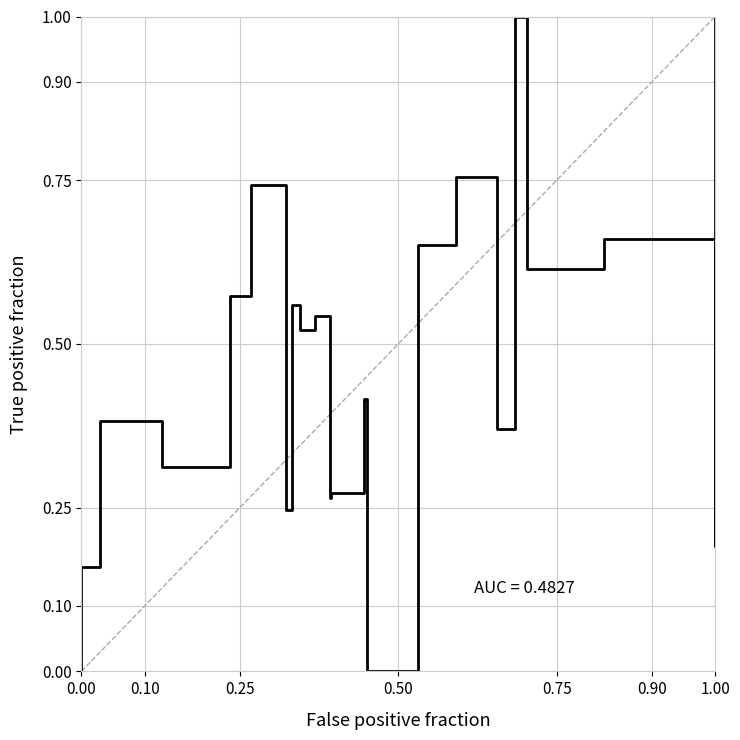

How many points are lower than both their immediate neighbors (excluding endpoints)?

8